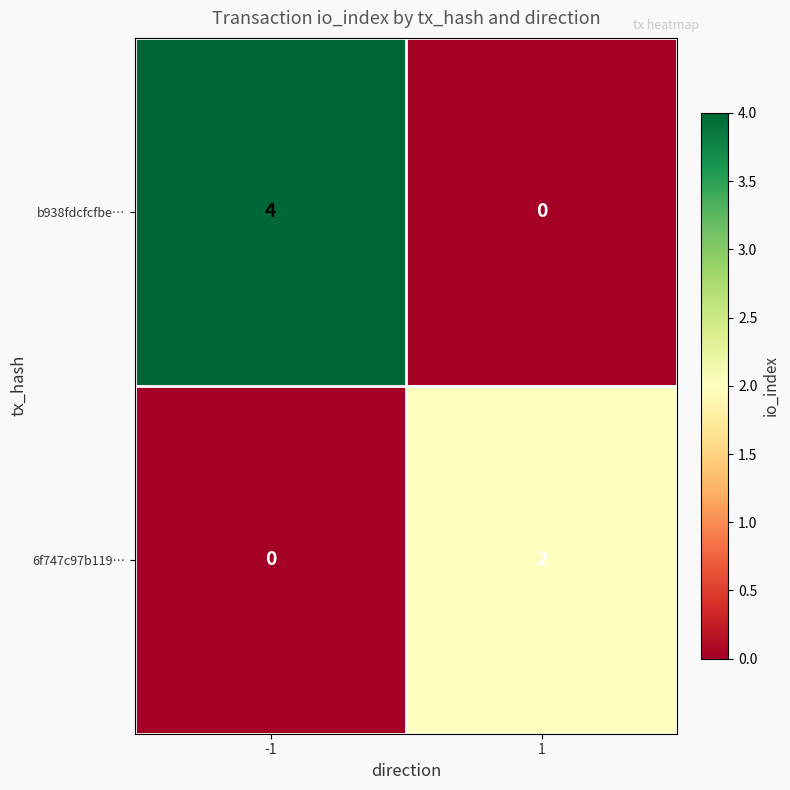

Reading right to left, extract all data points from this chart.

b938fdcfcfbe…: 0	4
6f747c97b119…: 2	0